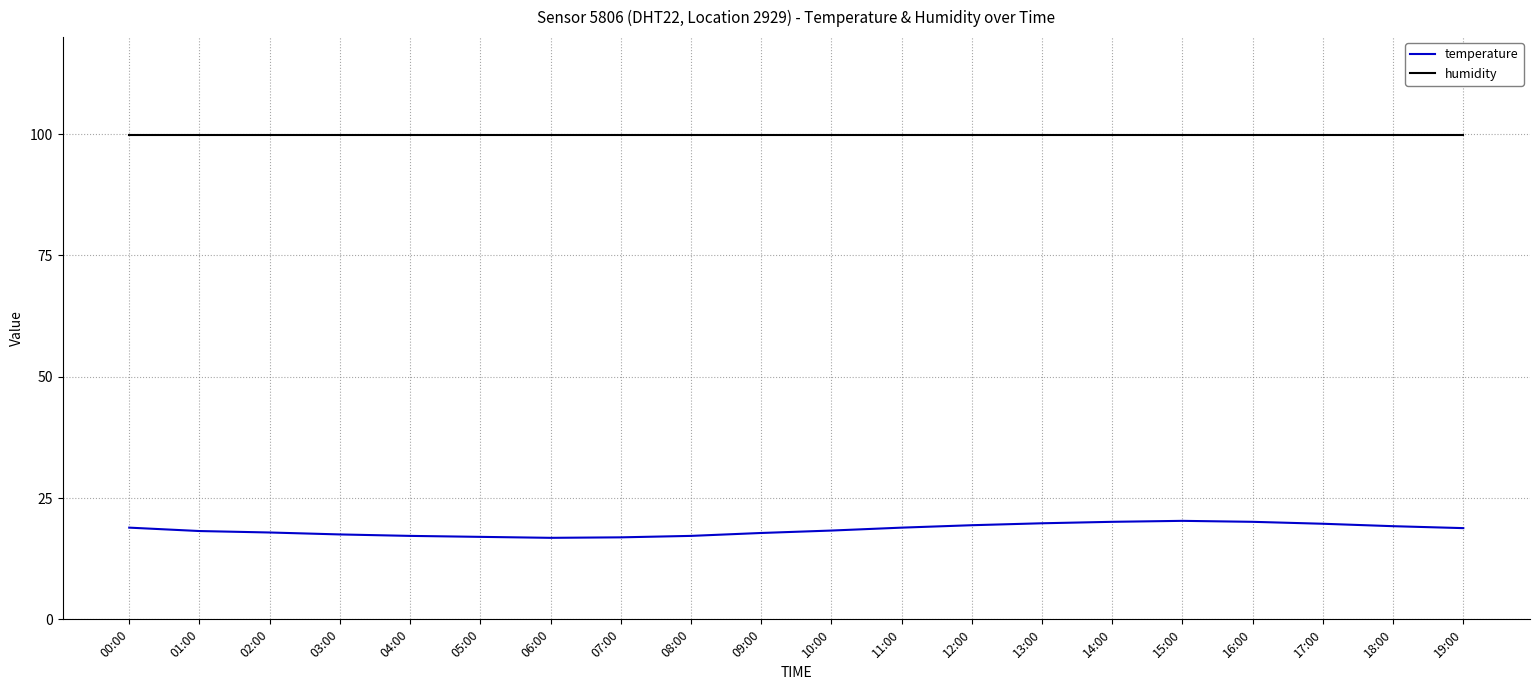

The temperature series shows 4.1 at 08:00. True or false?

False